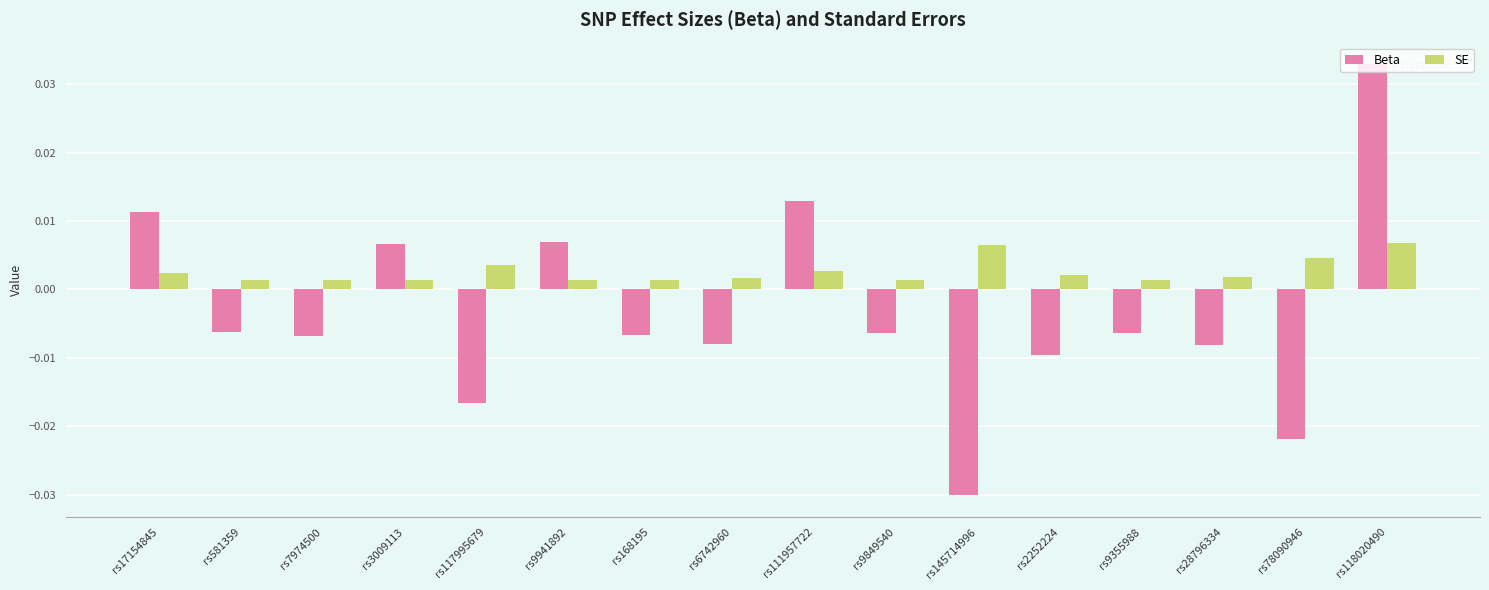

What are all the series names shown in the legend?

Beta, SE